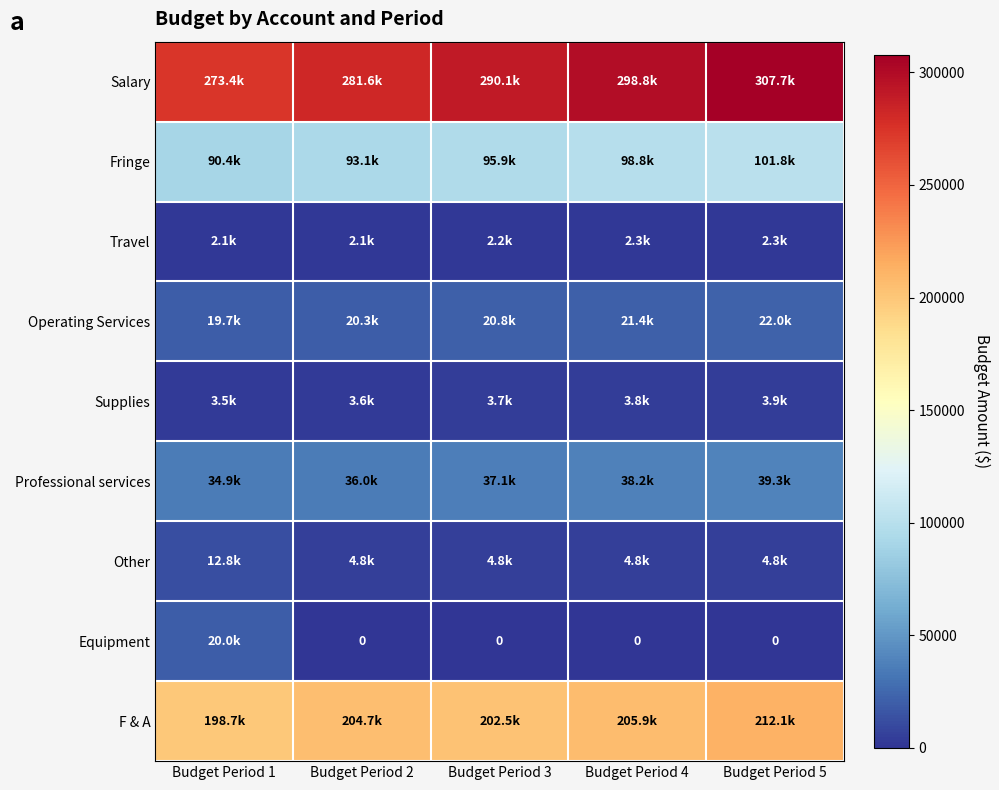

At which label does Other reach its peak?

Budget Period 1